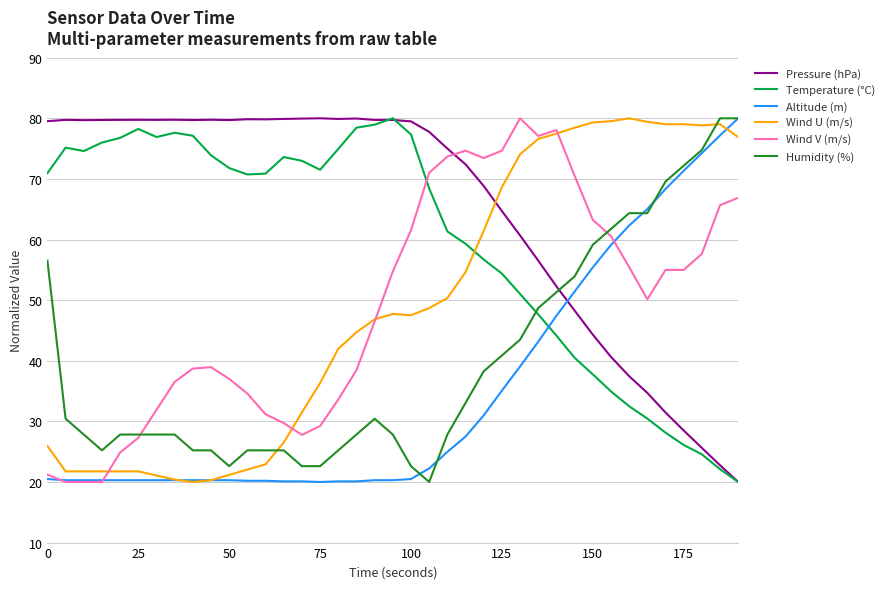

At how many categories does at least one series exceed 28?

39